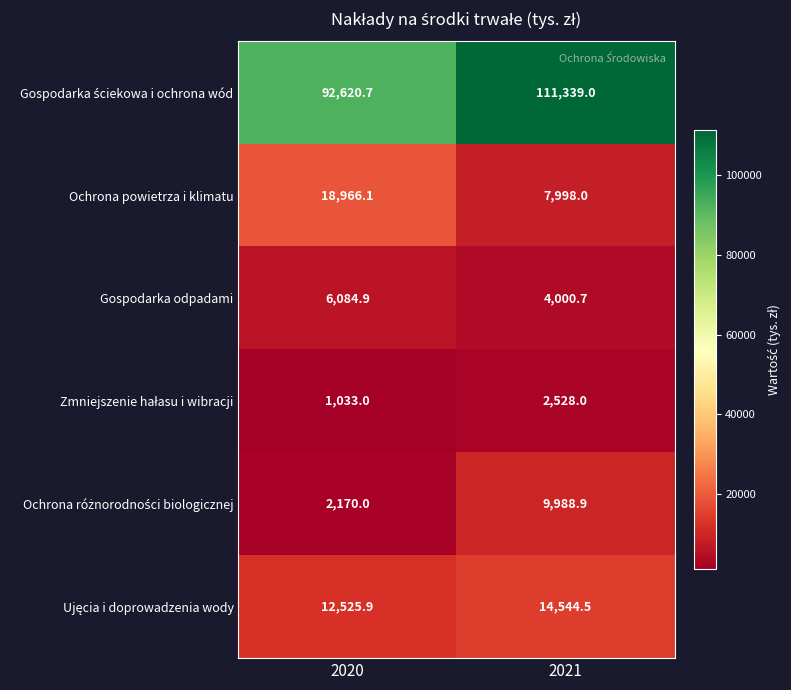

What is the difference between the highest and lowest values at 2021?

108811.0